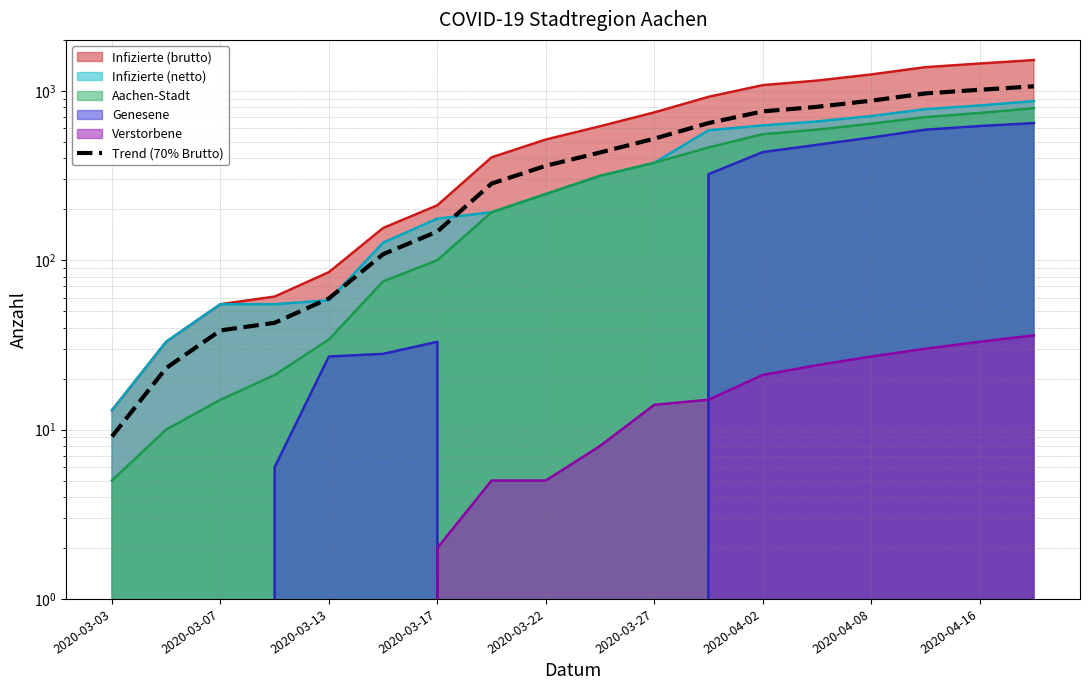

What is the difference between the maximum and second lowest values?

1040.9